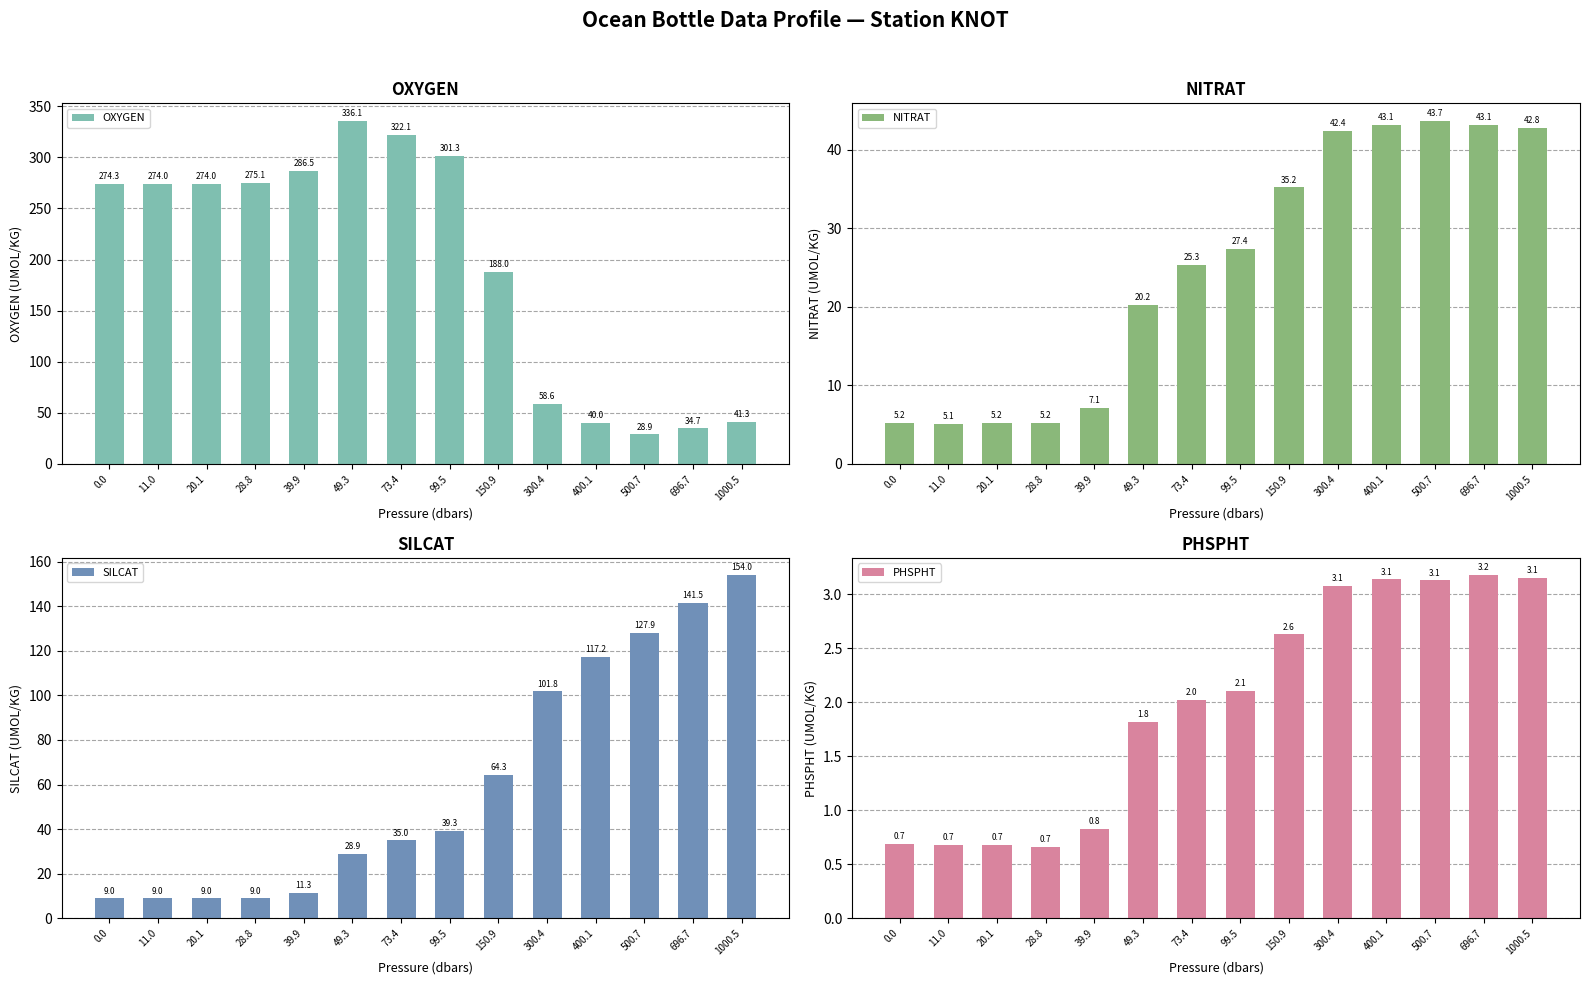

What is the maximum value for SILCAT?

154.0